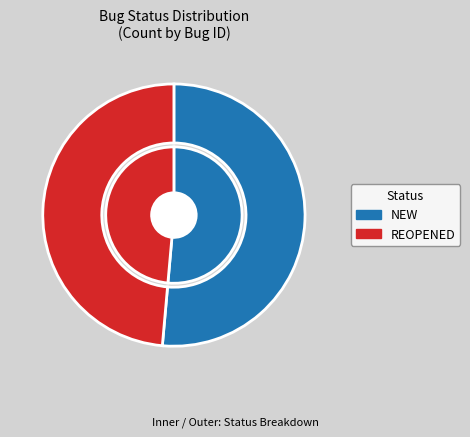

How many segments does this pie chart have?

2